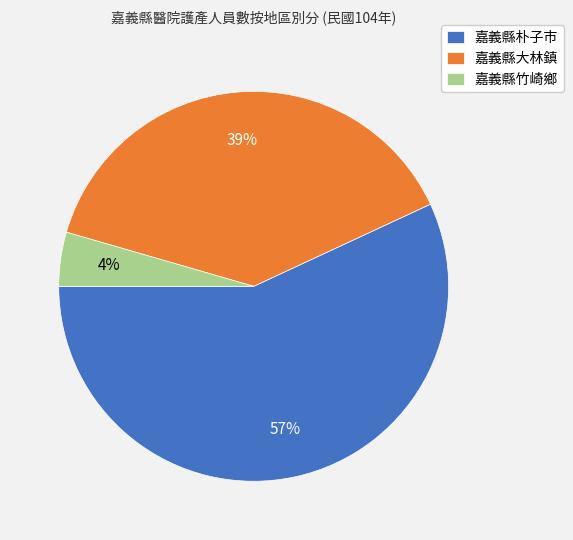

Which slice is the largest?

嘉義縣朴子市